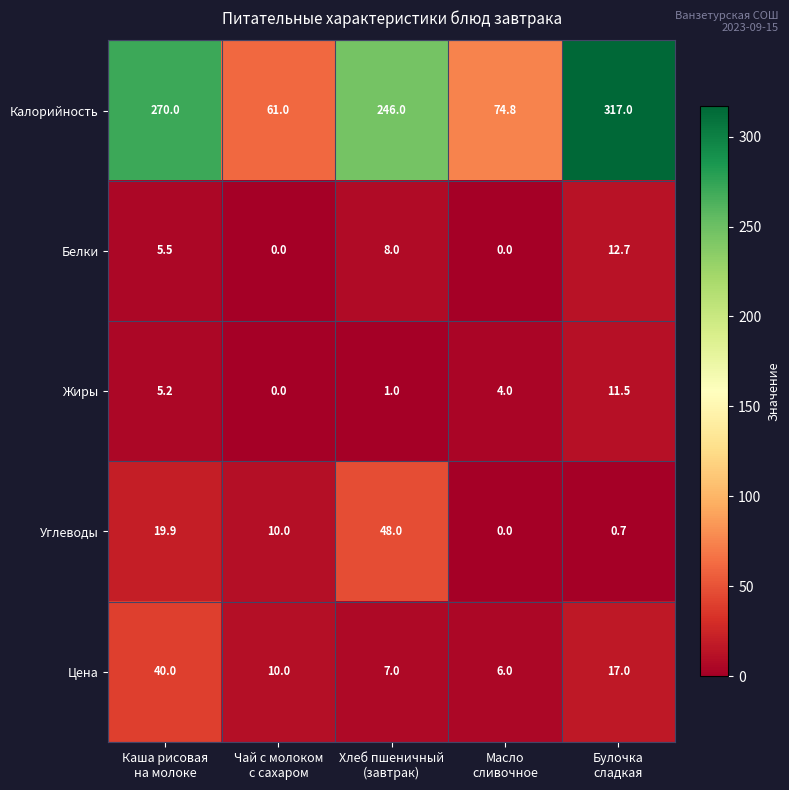

Which series has the largest range (max minus min)?

Калорийность